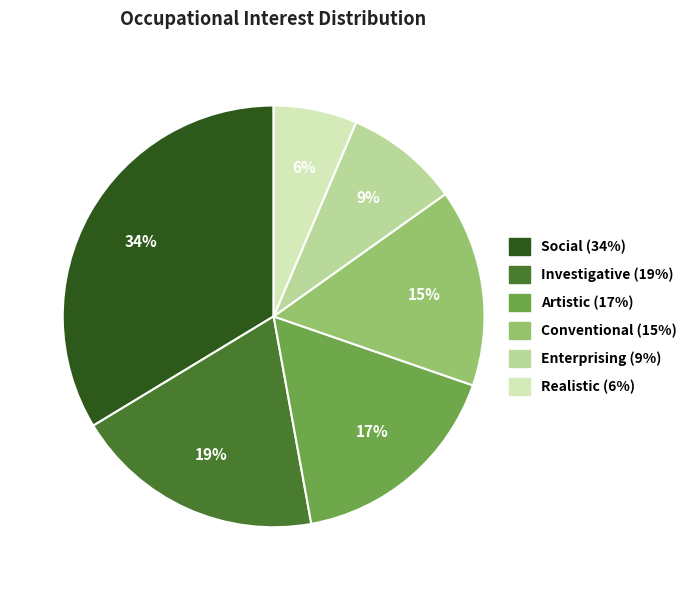

True or false: Realistic accounts for 1% of the total.

False